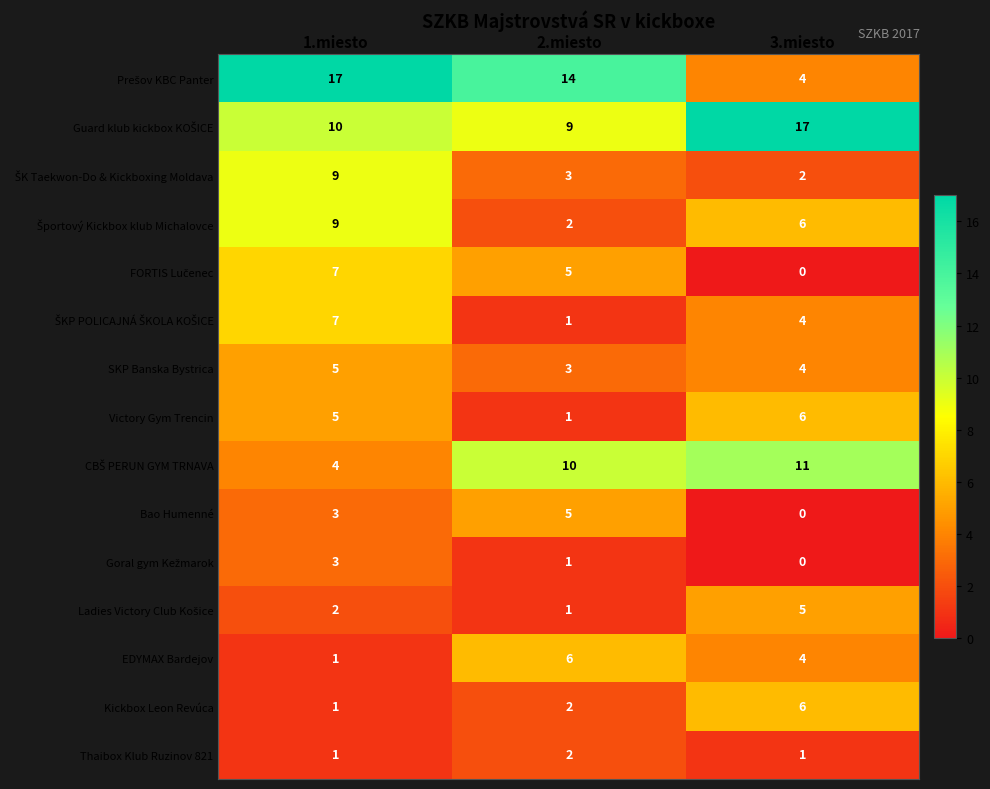

At which category is the sum across all series the highest?

1.miesto